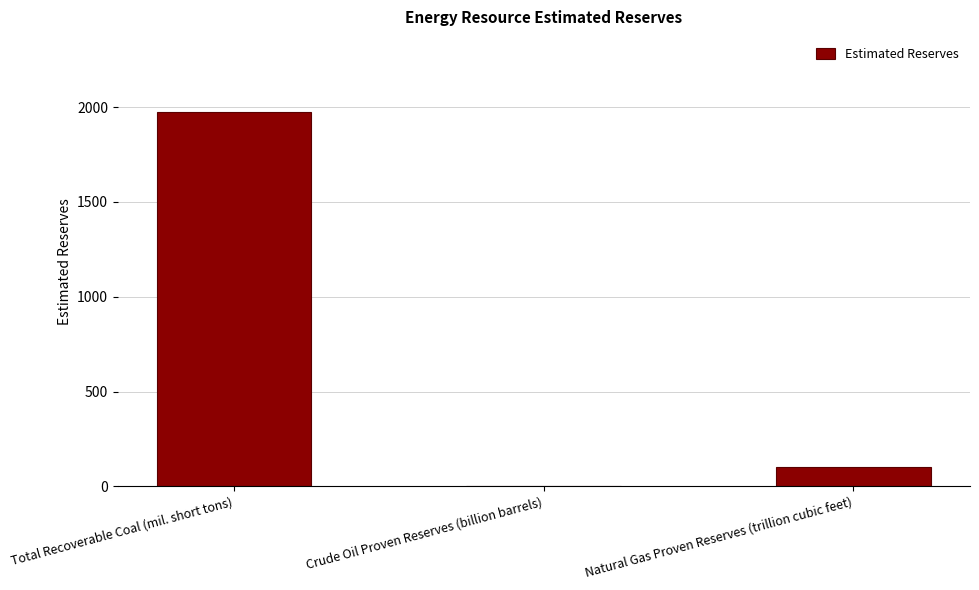

Count the number of data series in this chart.

1